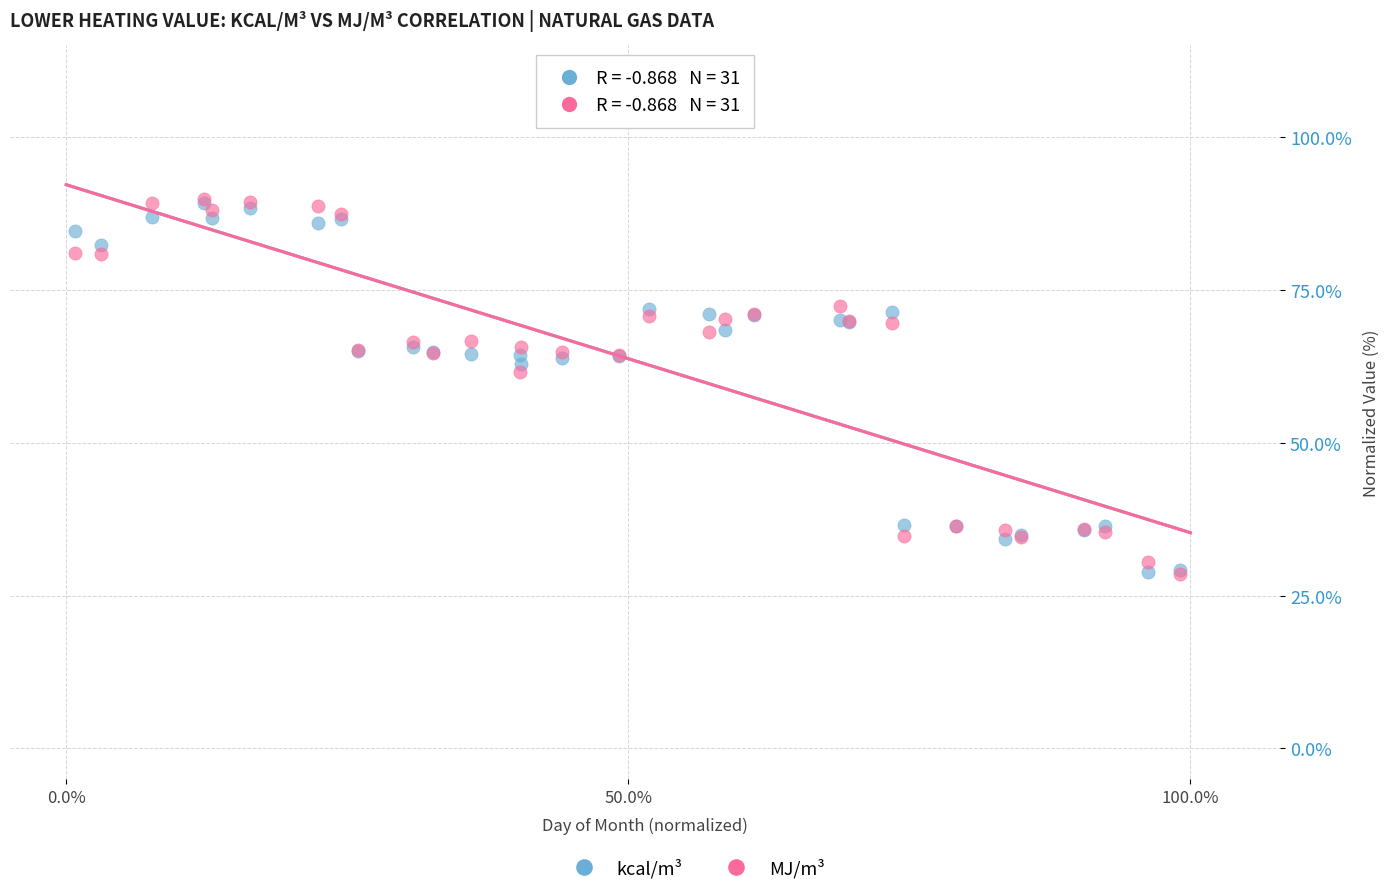

Across all series, what Y value is closest to 59?

61.6